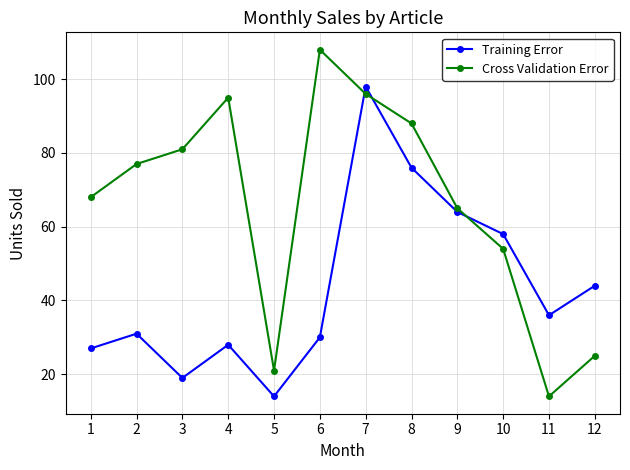

At which label does Training Error reach its minimum?

5